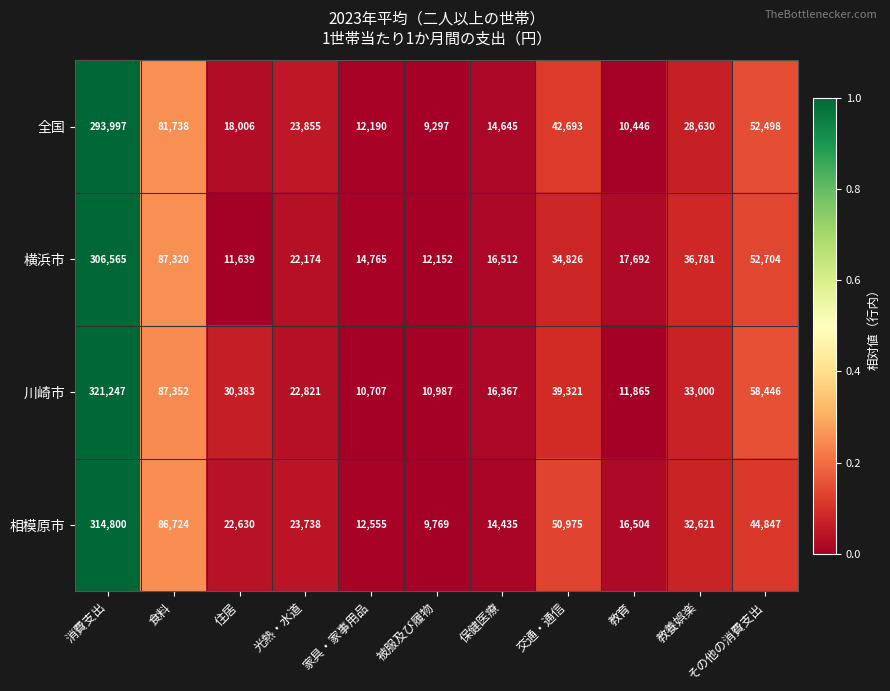

What is the greatest value displayed?

321247